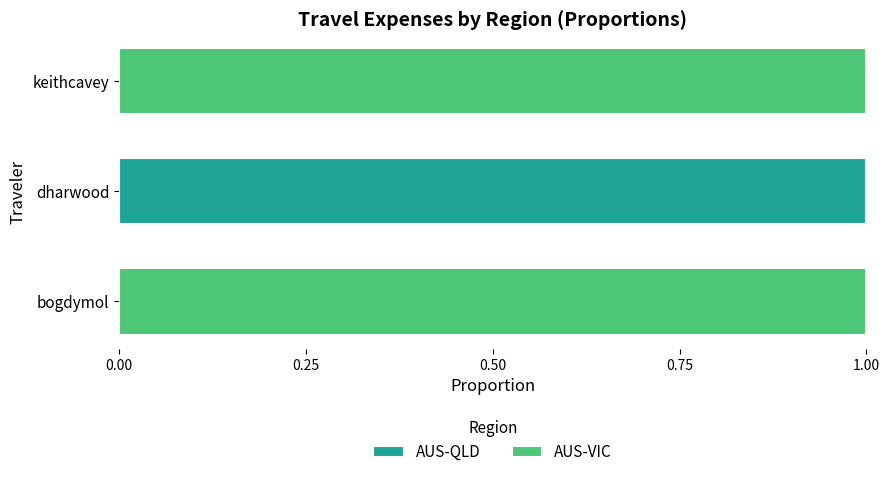

The value of AUS-QLD at bogdymol is 0. True or false?

True